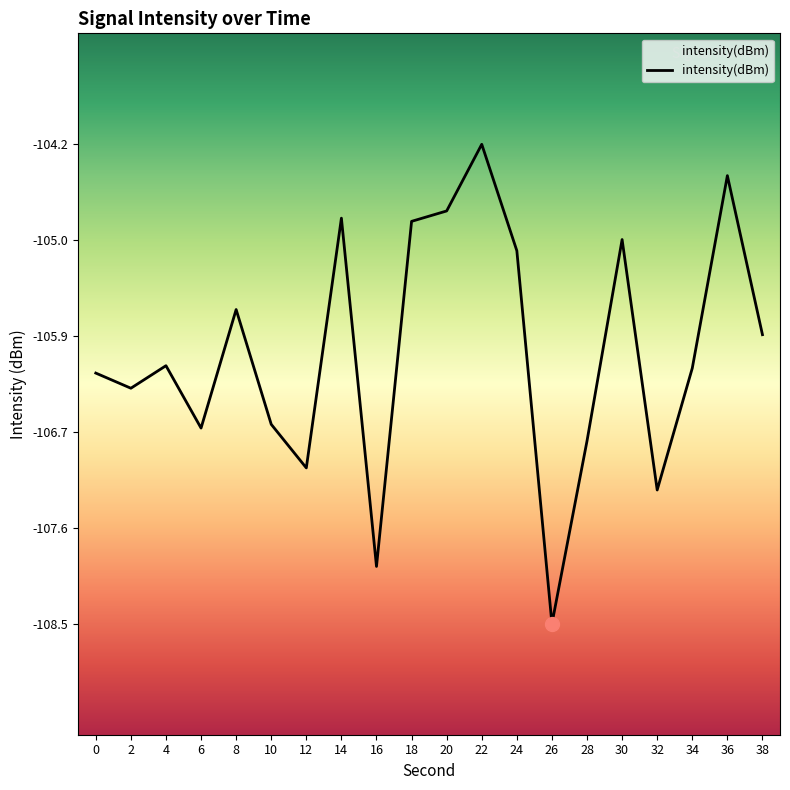

What is the value of the 1st point from the left?

-106.2